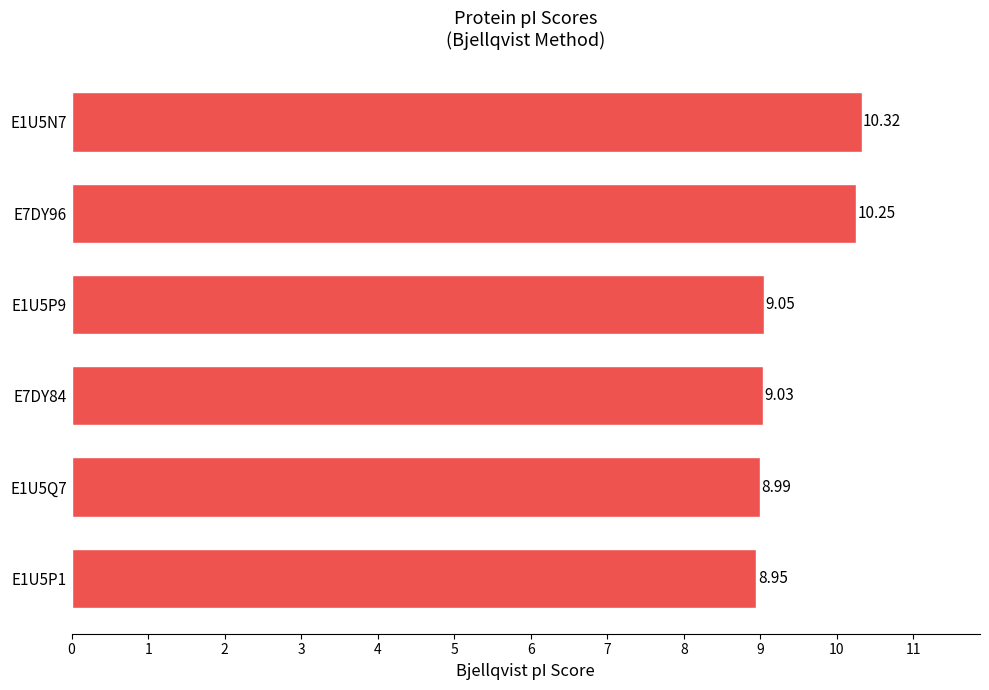

Rank the categories by value from highest to lowest.

E1U5N7, E7DY96, E1U5P9, E7DY84, E1U5Q7, E1U5P1